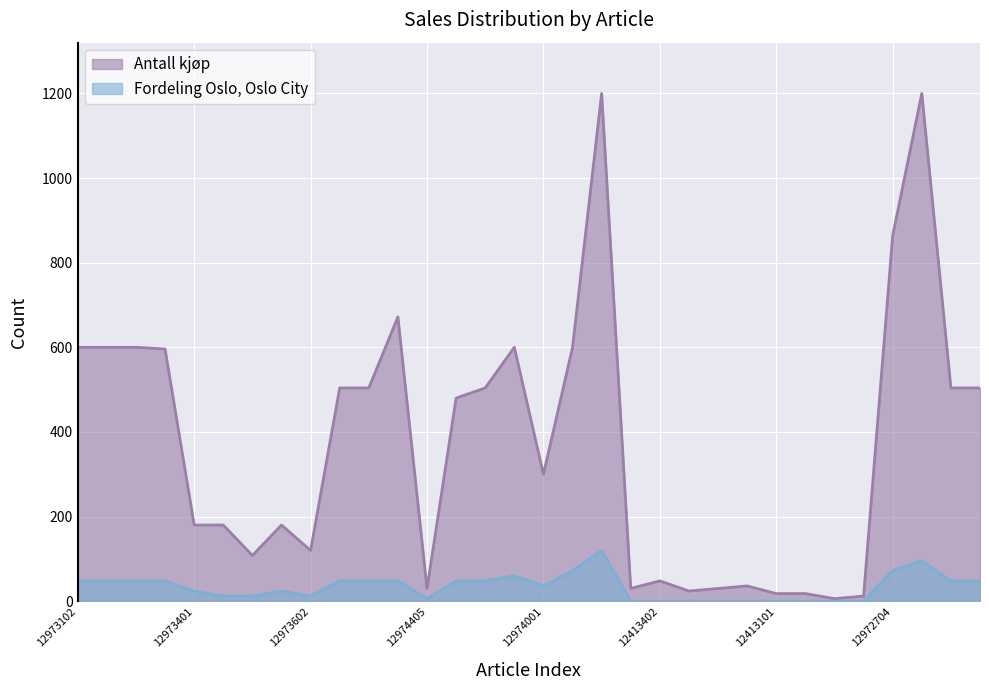

What is the difference between the highest and lowest values at 12973701?

96